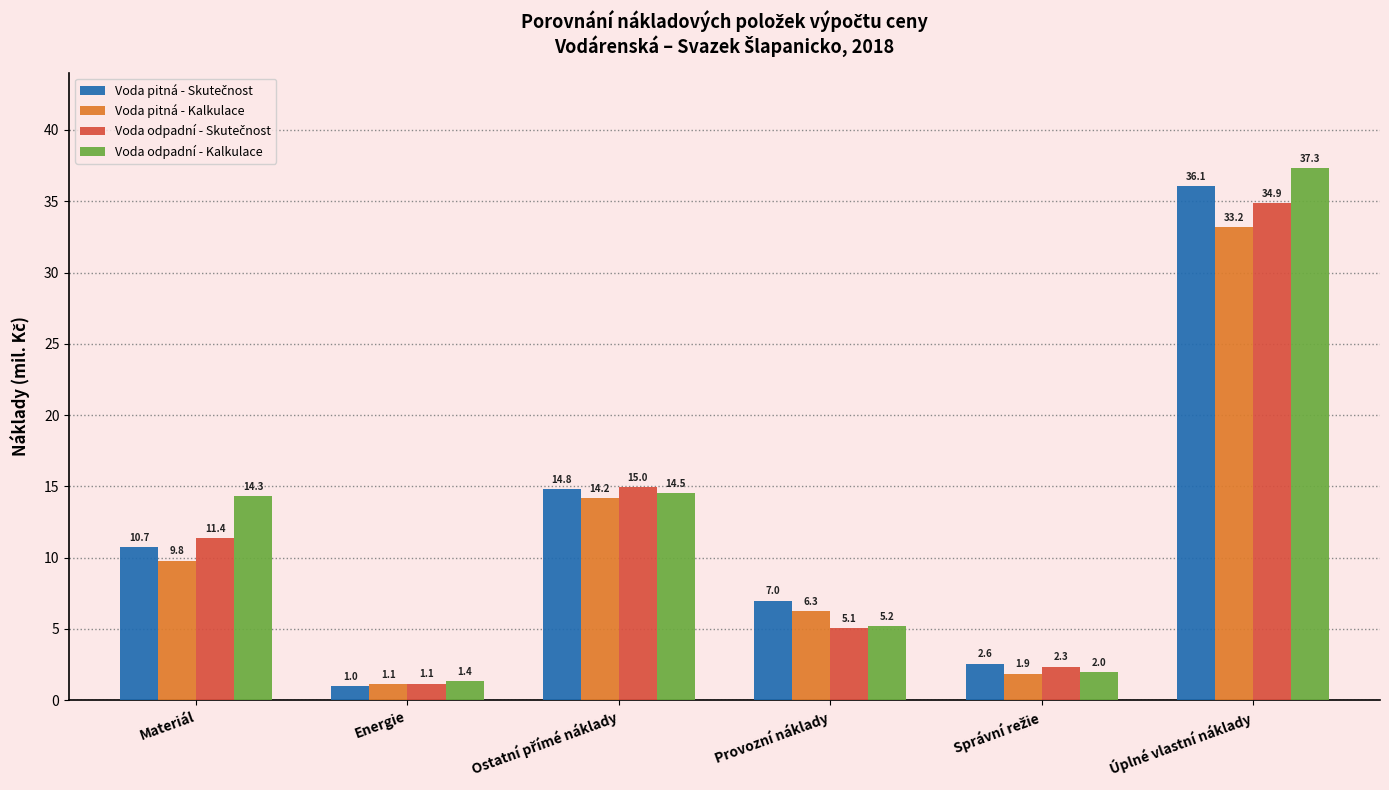

At which category is the sum across all series the highest?

Úplné vlastní náklady